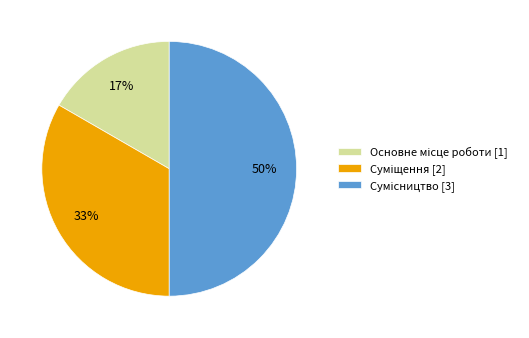

To the nearest percent, what is the difference between the largest and smallest slice percentages?

33%